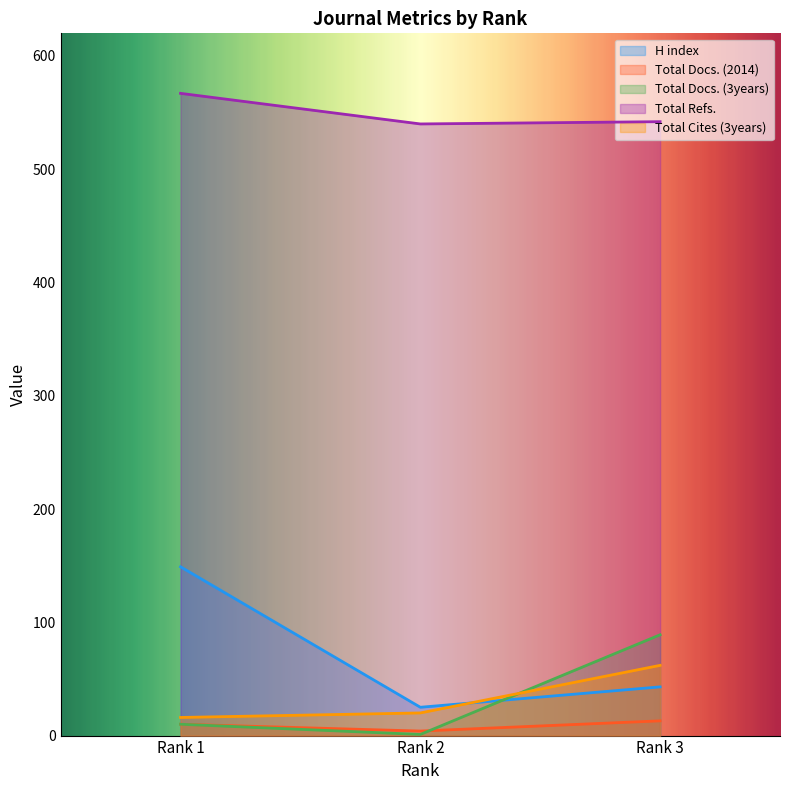

At which category is the sum across all series the highest?

Rank 1